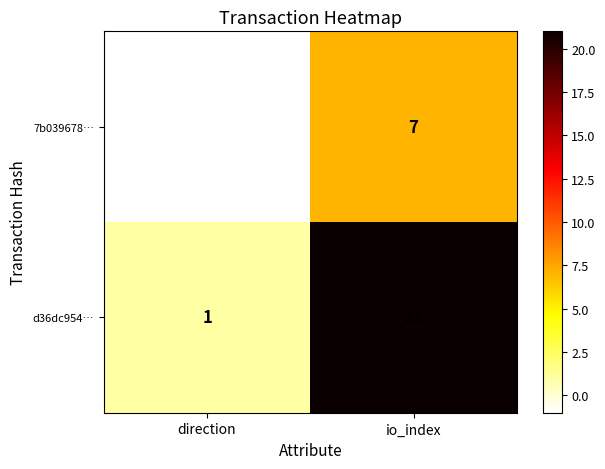

What is the sum of all 7b039678… values?

6